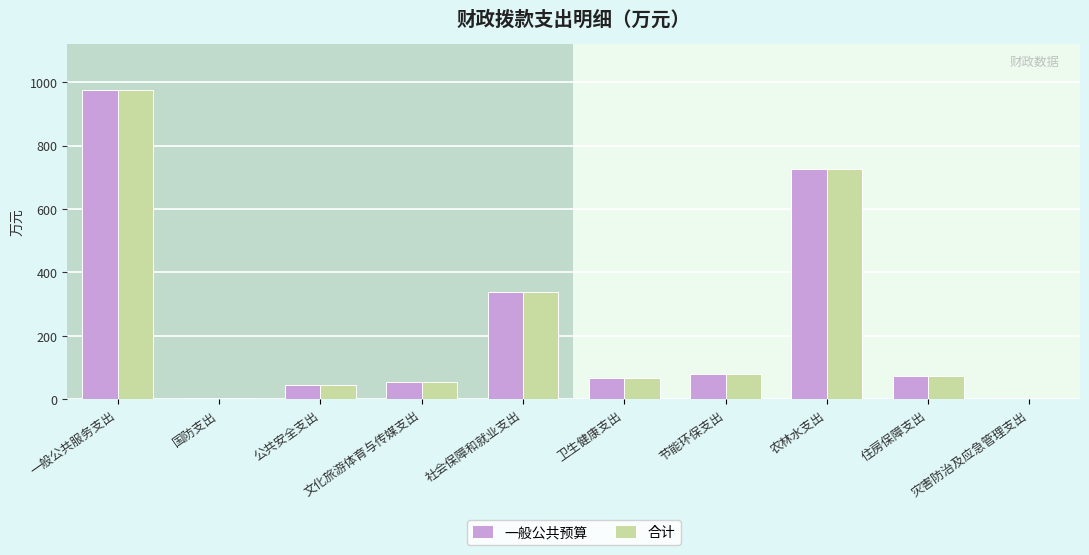

Which has a higher value, 住房保障支出 or 国防支出?

住房保障支出